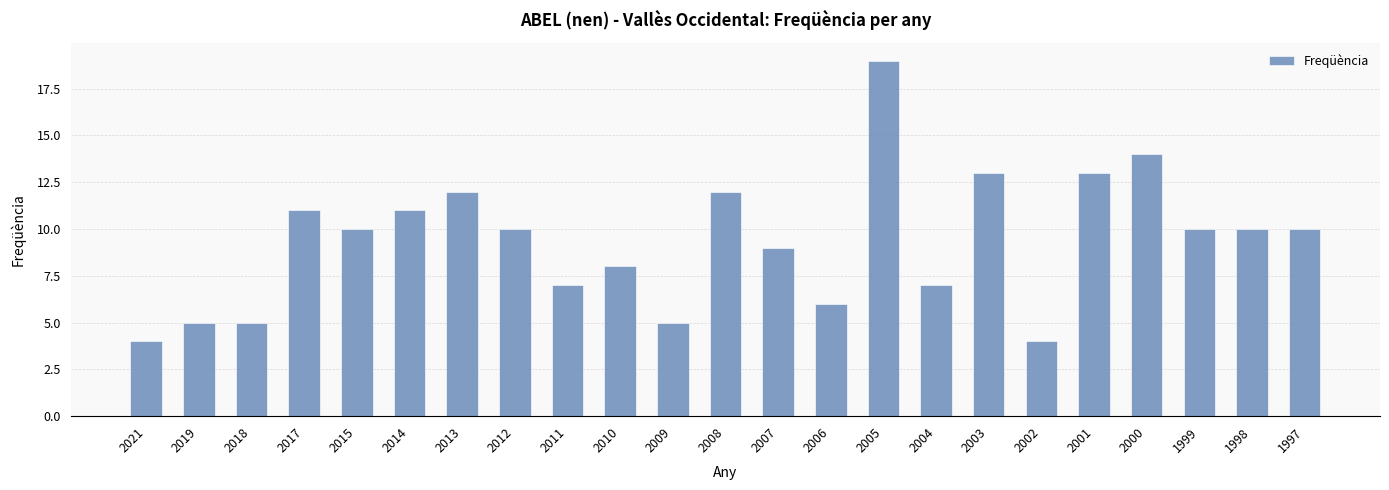

What is the value of the 4th bar from the left?

11